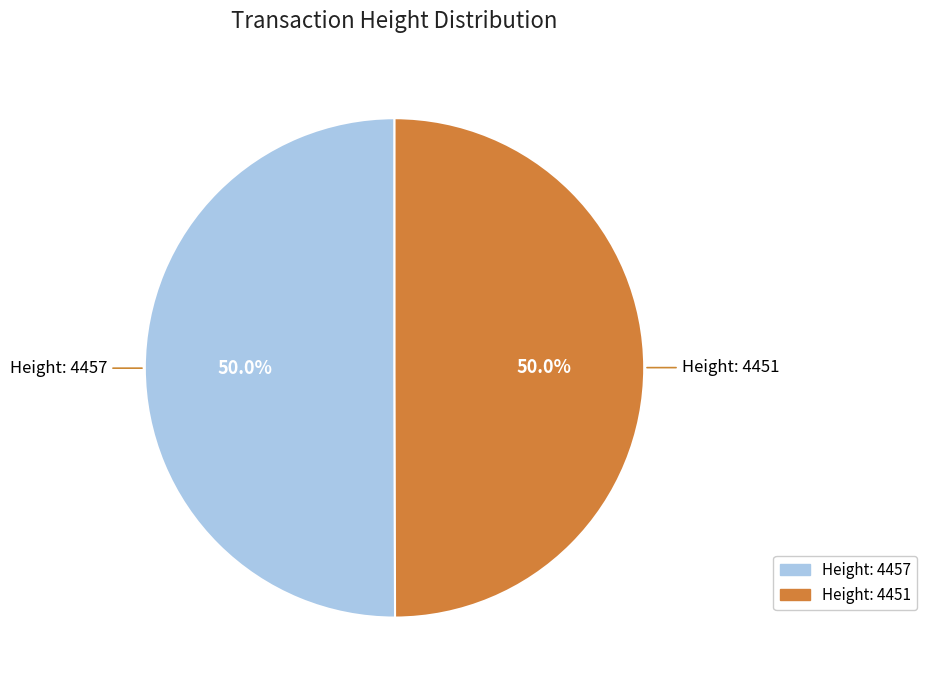

Count the number of slices in the pie.

2